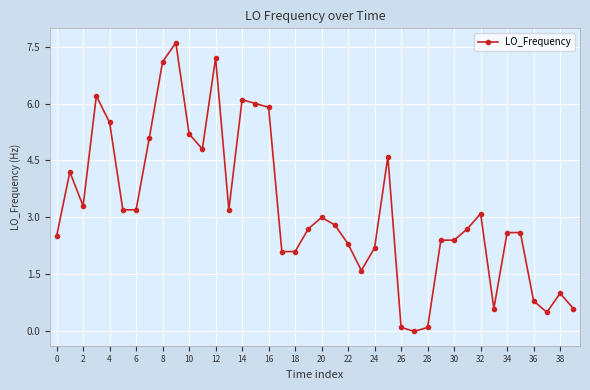

Reading right to left, list all the values displayed in this chart.

0.6	1.0	0.5	0.8	2.6	2.6	0.6	3.1	2.7	2.4	2.4	0.1	0.0	0.1	4.6	2.2	1.6	2.3	2.8	3.0	2.7	2.1	2.1	5.9	6.0	6.1	3.2	7.2	4.8	5.2	7.6	7.1	5.1	3.2	3.2	5.5	6.2	3.3	4.2	2.5